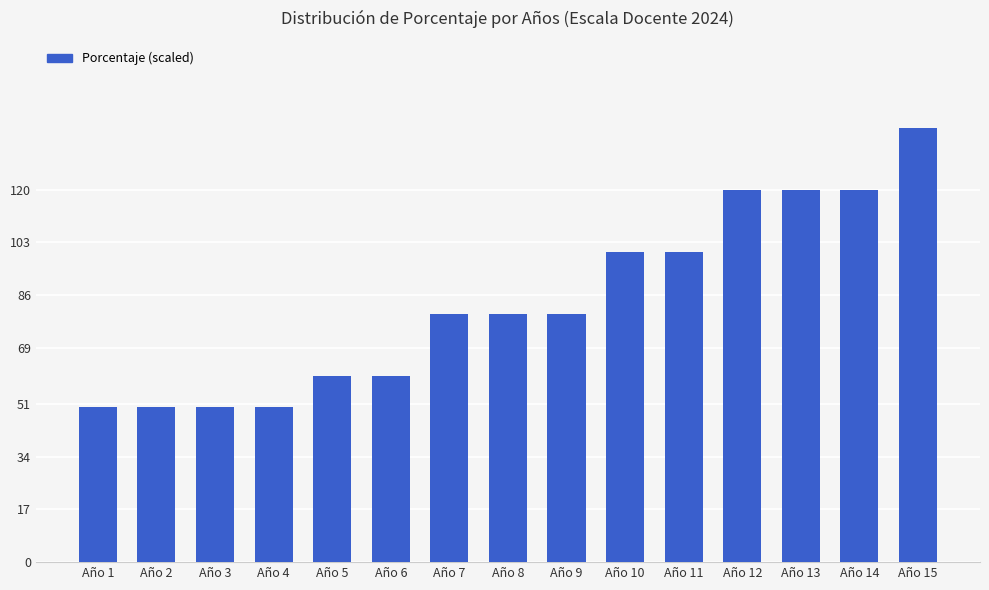

What is the value of the 7th bar from the left?

80